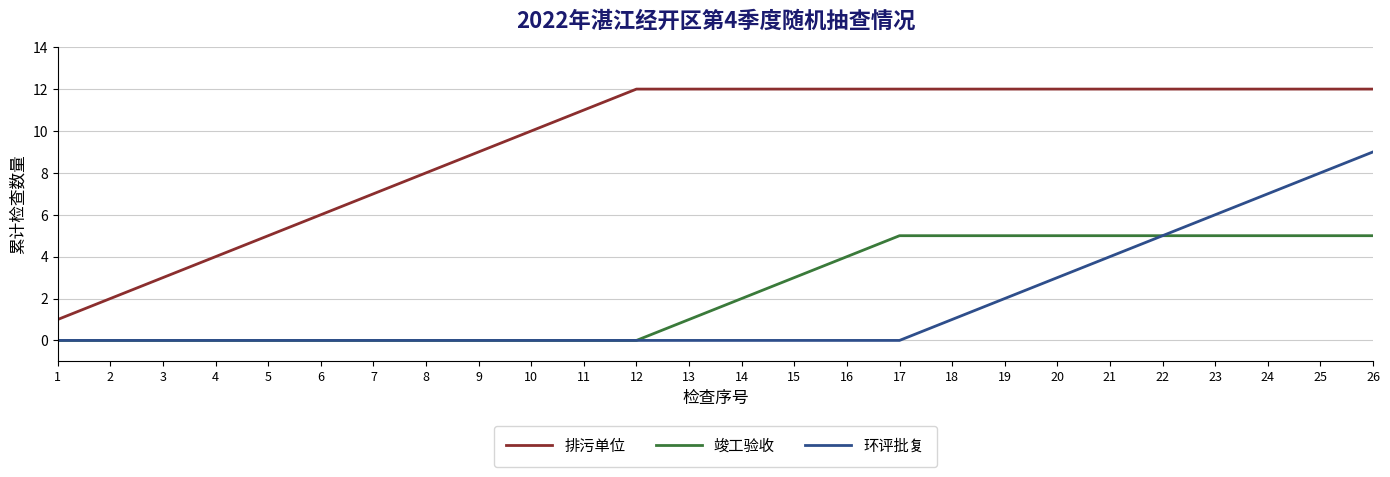

Count the 环评批复 values in the range 0 to 3.

20